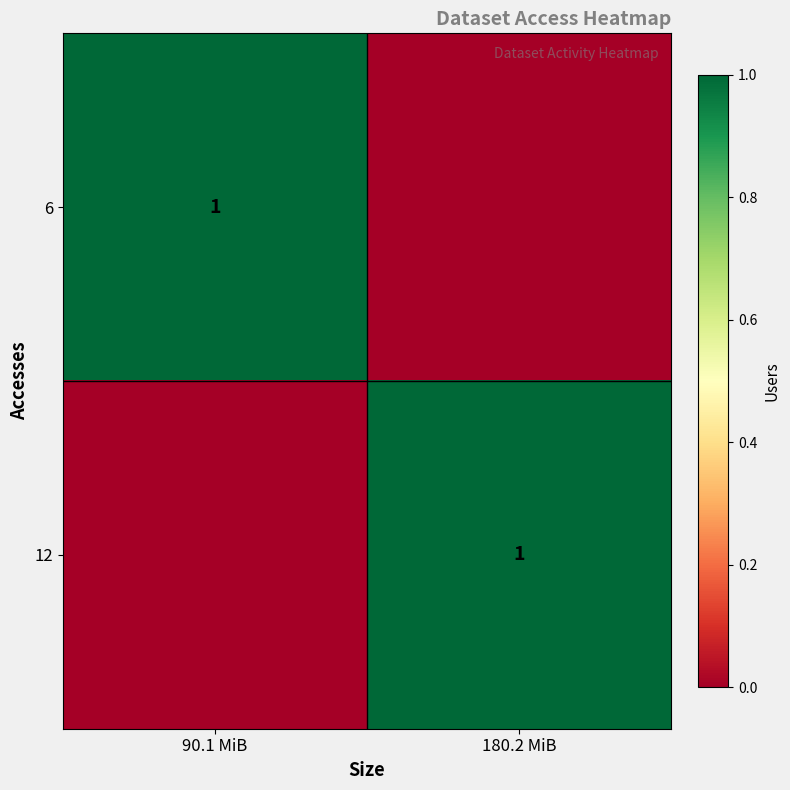

True or false: 6 has a value of 1 at 90.1 MiB.

True